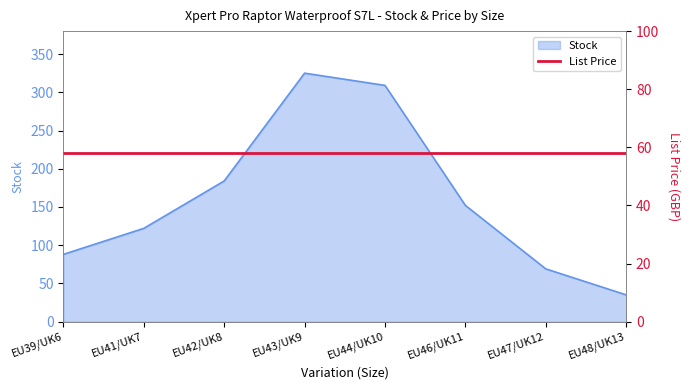

What value does the data have at EU47/UK12?

69